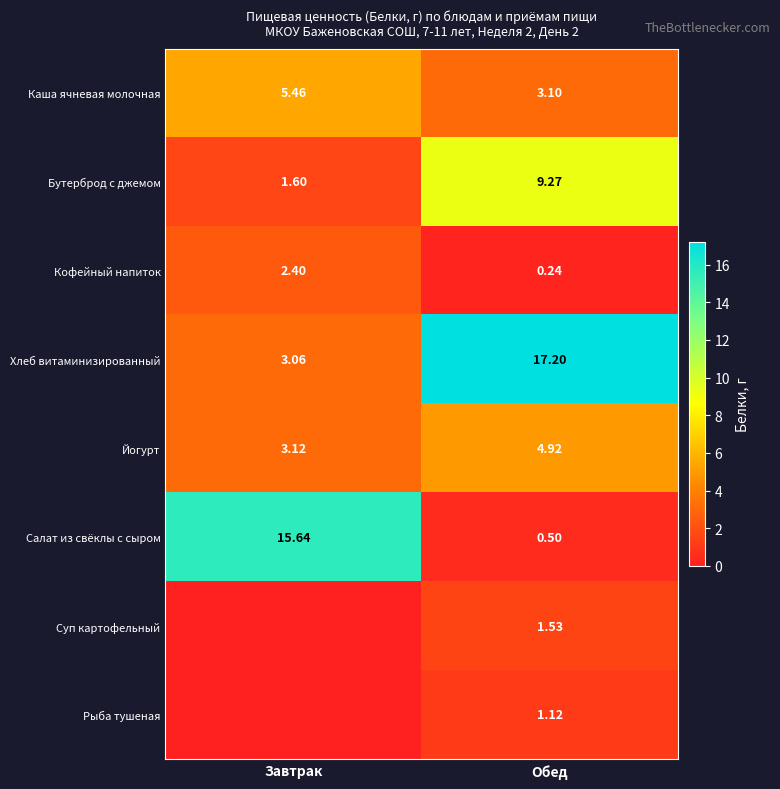

Is the value of Каша ячневая молочная at Обед greater than the value of Суп картофельный at Обед?

Yes